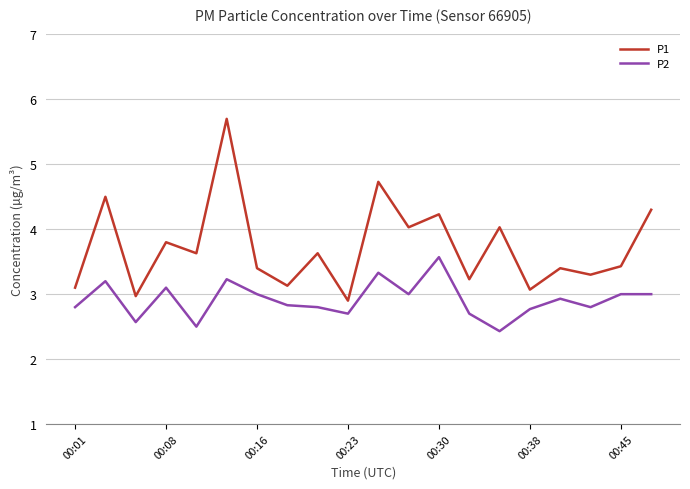

Which series has the largest range (max minus min)?

P1